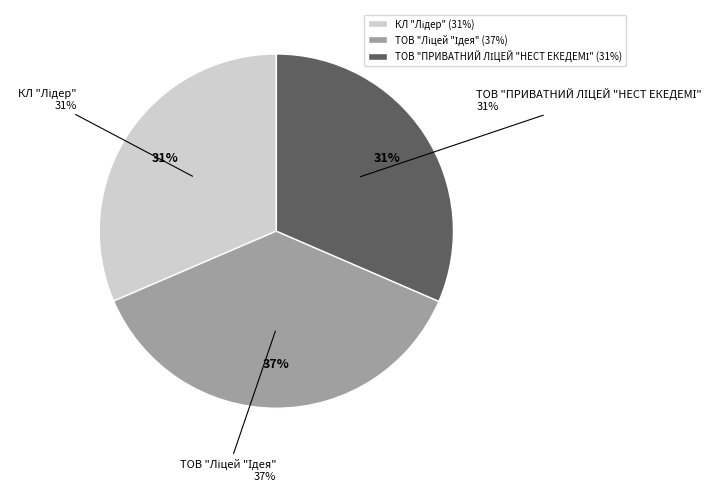

Approximately how many times larger is the value at КЛ "Лідер" compared to ТОВ "ПРИВАТНИЙ ЛІЦЕЙ "НЕСТ ЕКЕДЕМІ"?

1.0